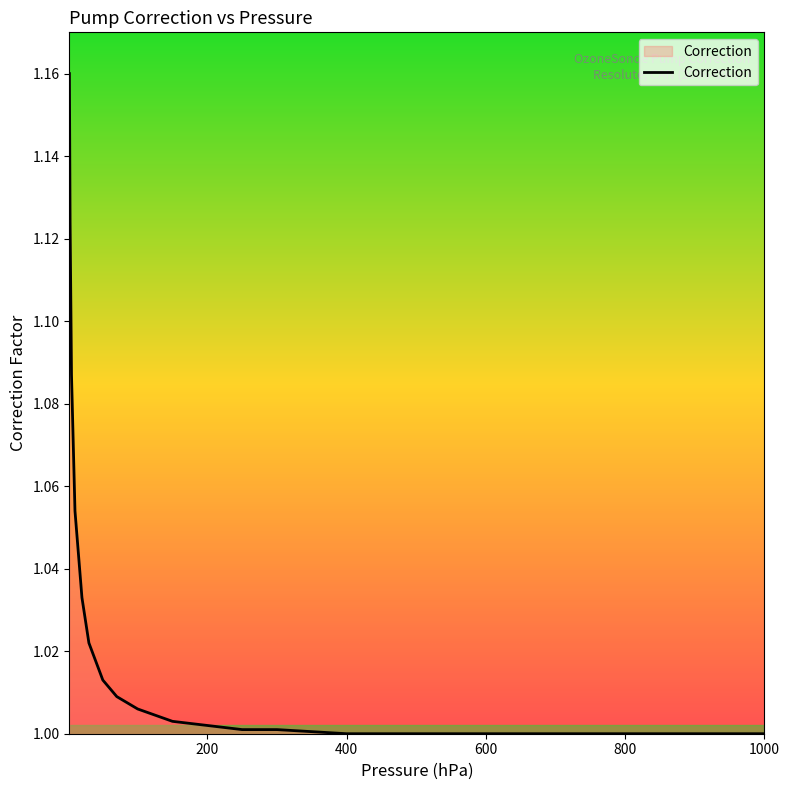

What is the difference between the maximum and minimum values?

0.2